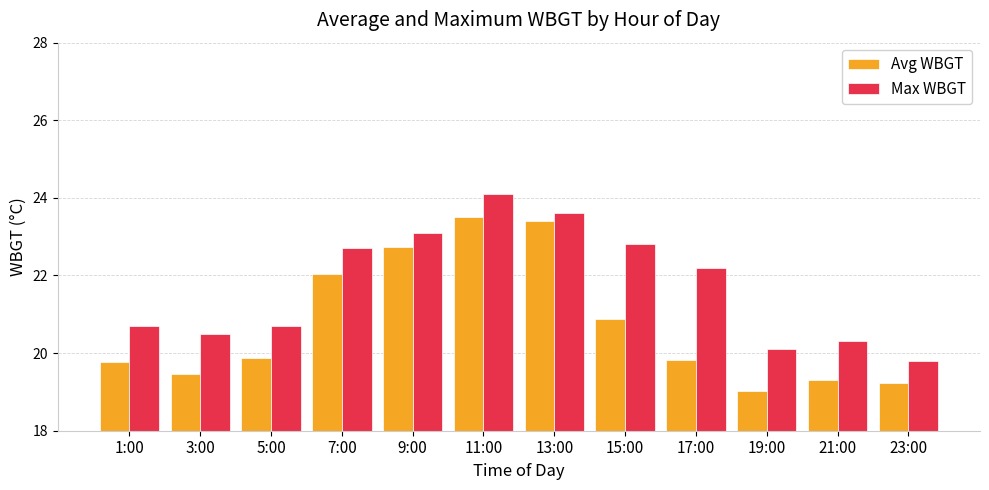

The Avg WBGT series shows 19.3 at 21:00. True or false?

True